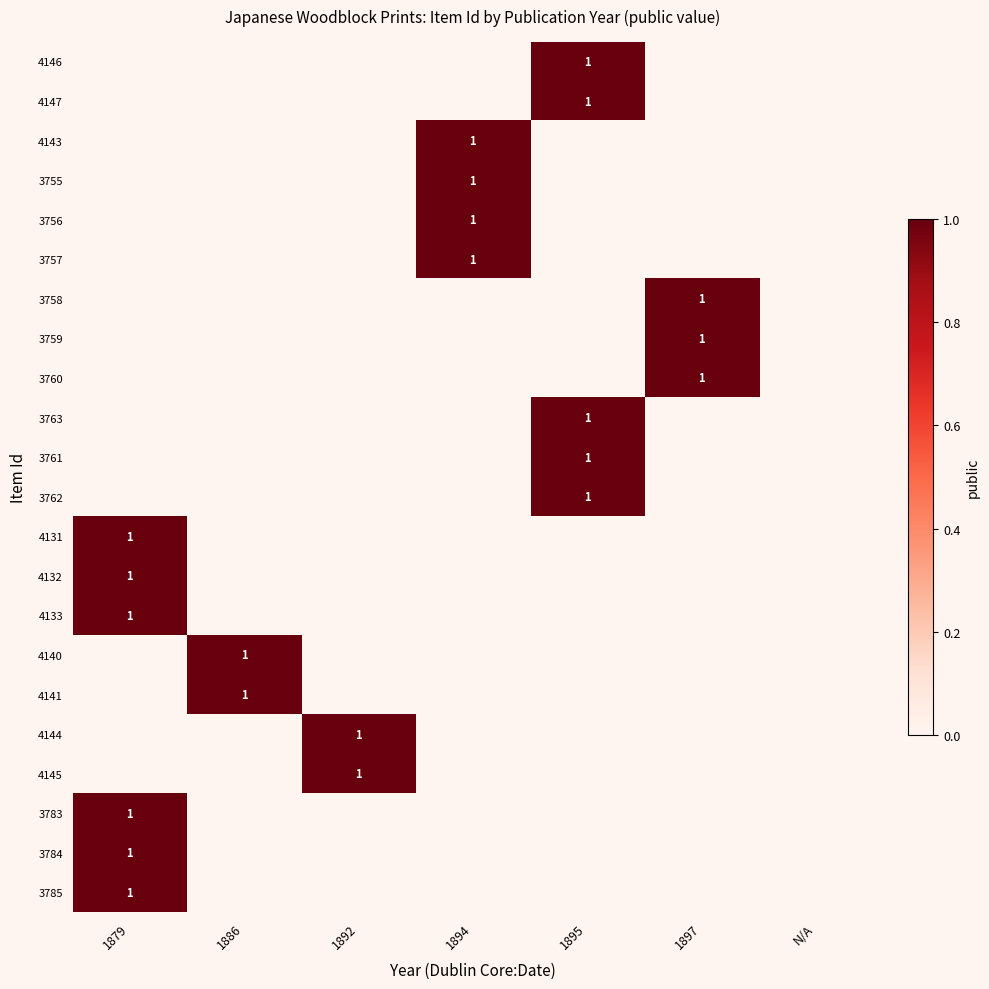

Which has a higher value, 1894 or 1895?

1895